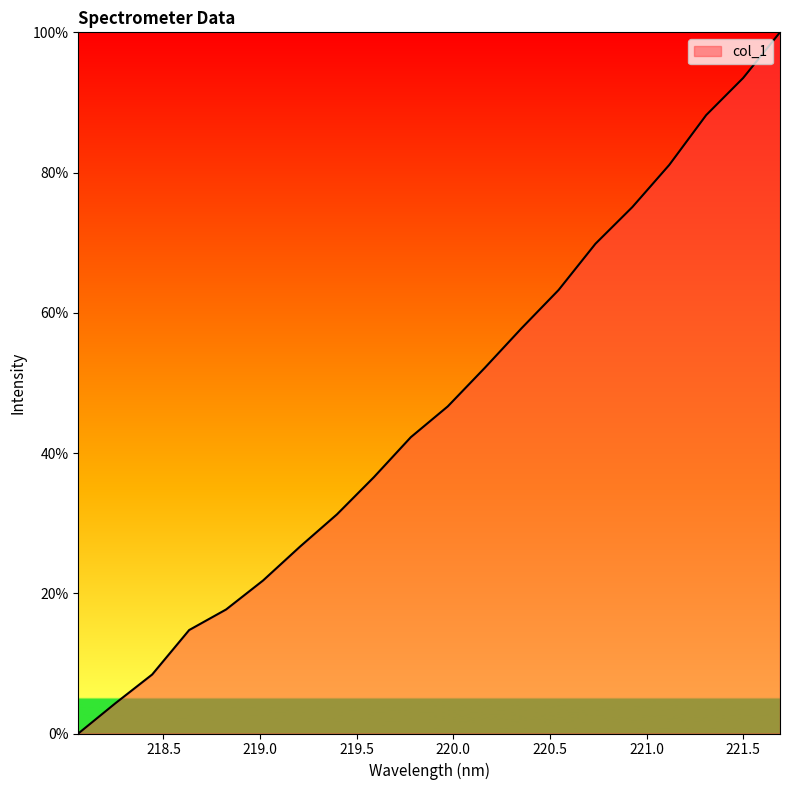

Does the chart display data point markers on the line(s)?

No